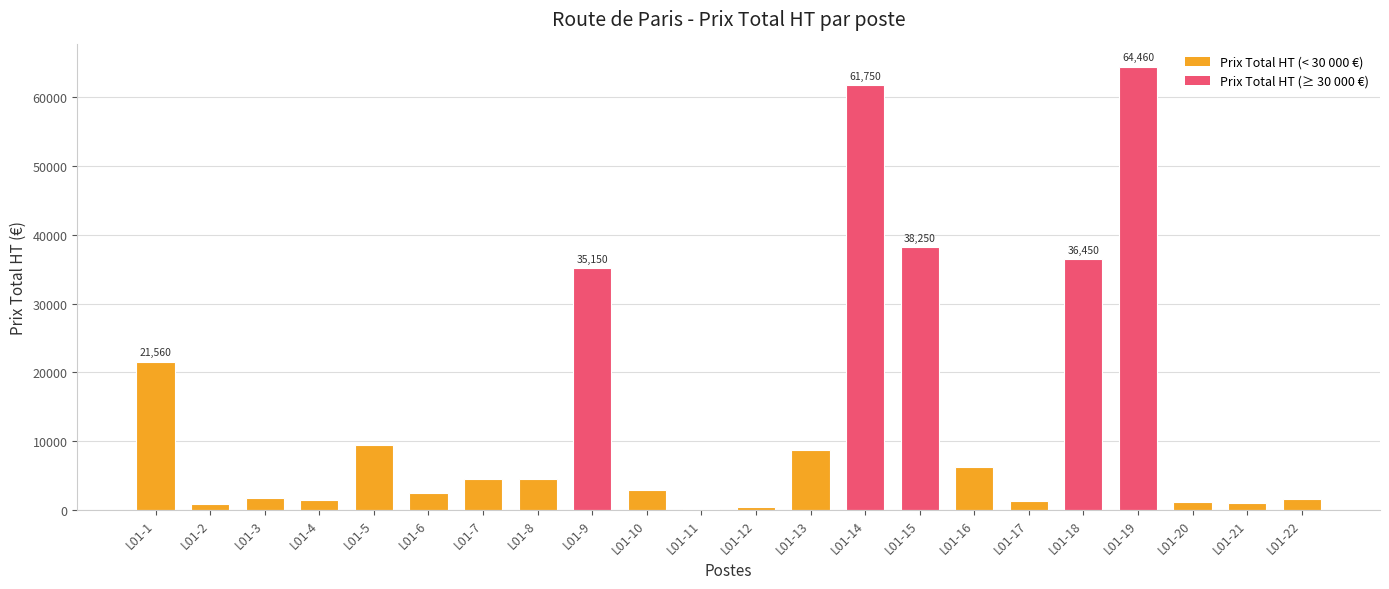

Which category has the highest value across all series?

L01-19